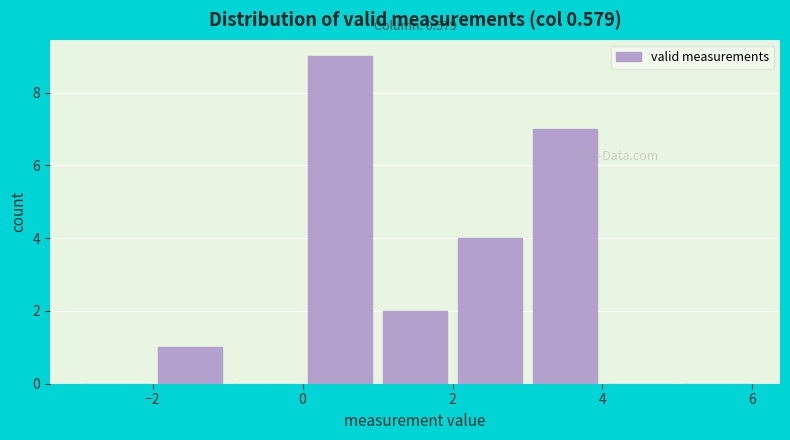

Which range on the x-axis has the tallest bar?

0 to 1